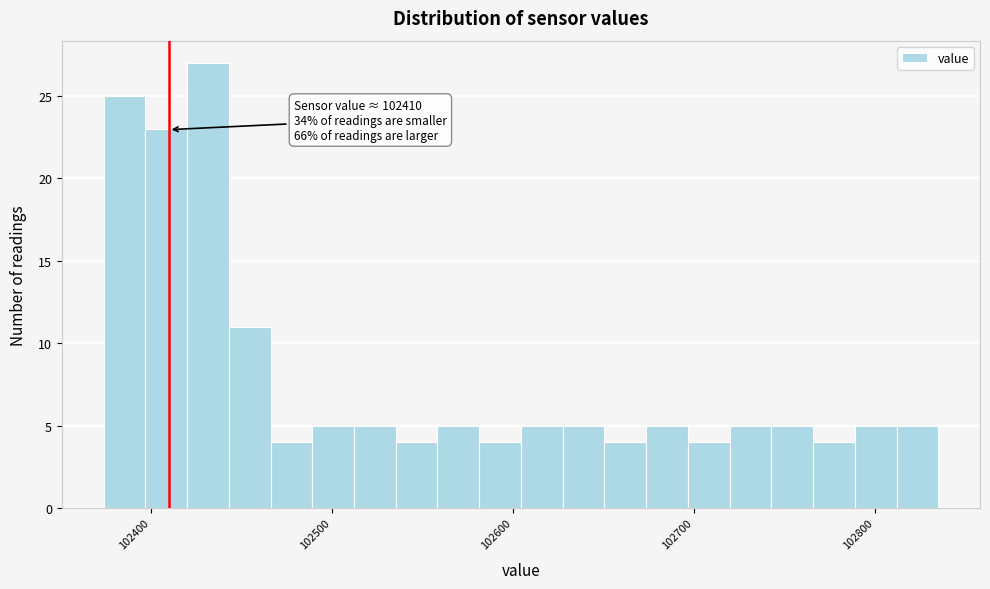

Read against the x-axis, roughly where is the centre of the tallest bar?

102430